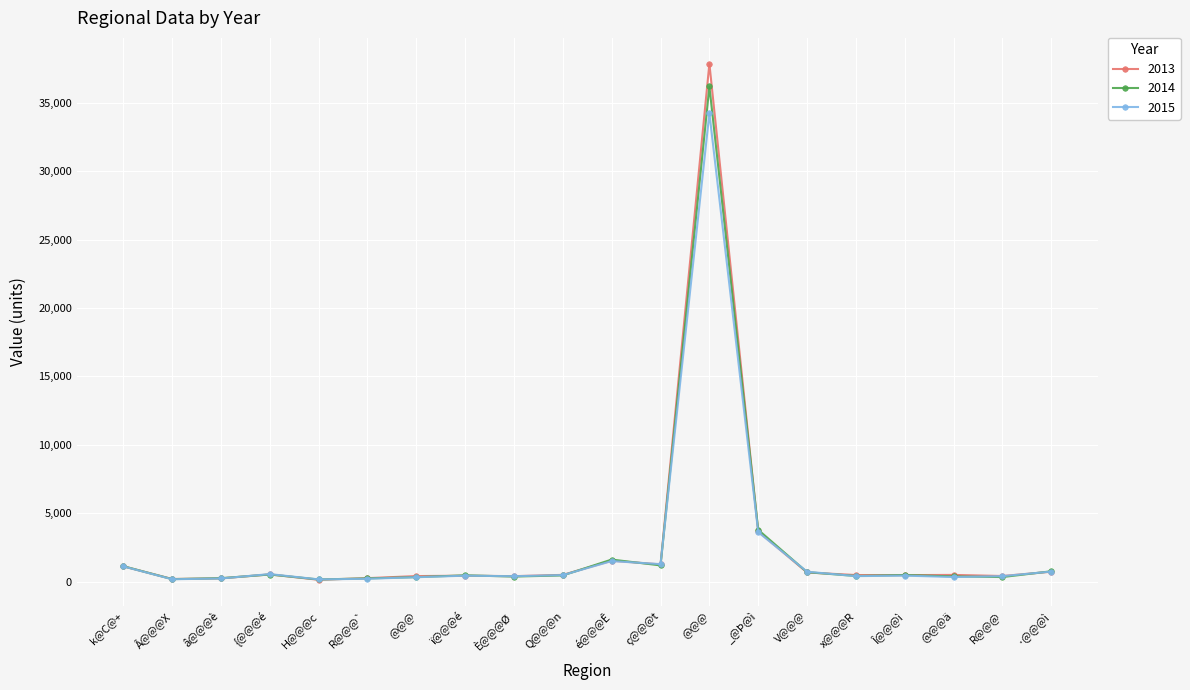

What is the label of the 6th point from the right?

V@@@